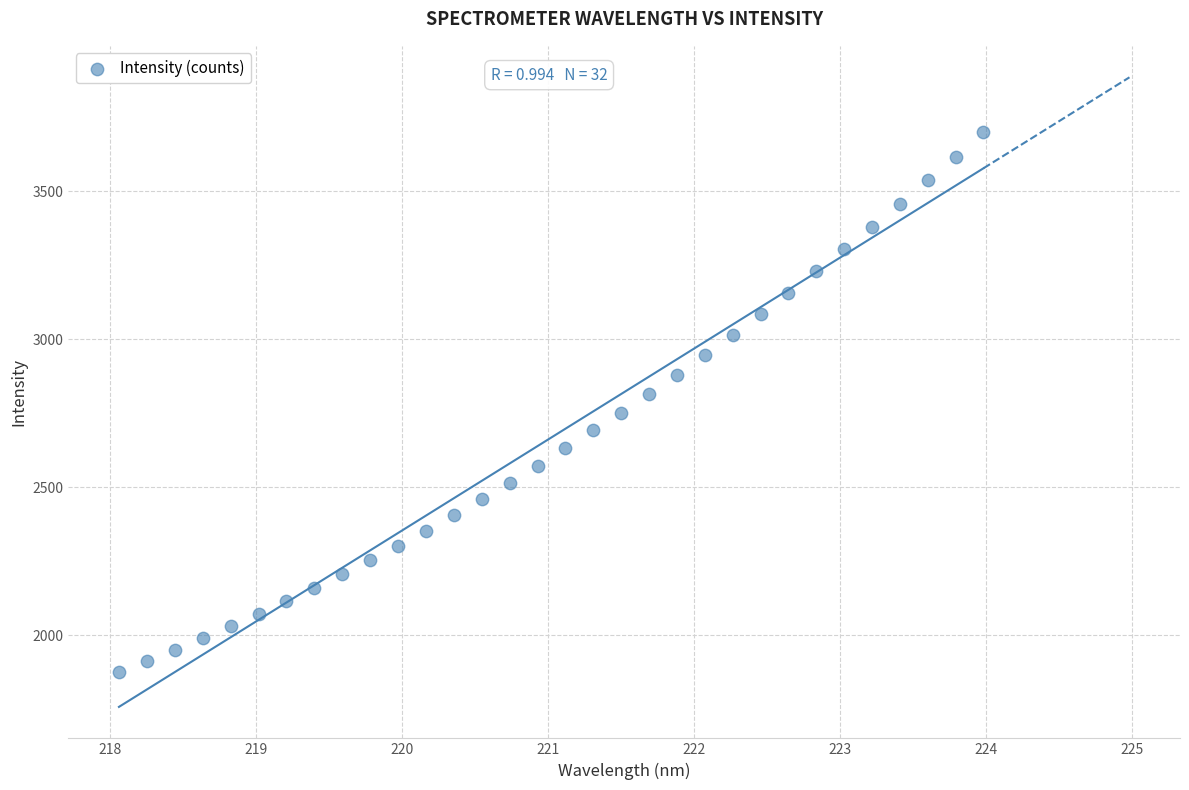

What is the range of X values (max minus min)?

5.9